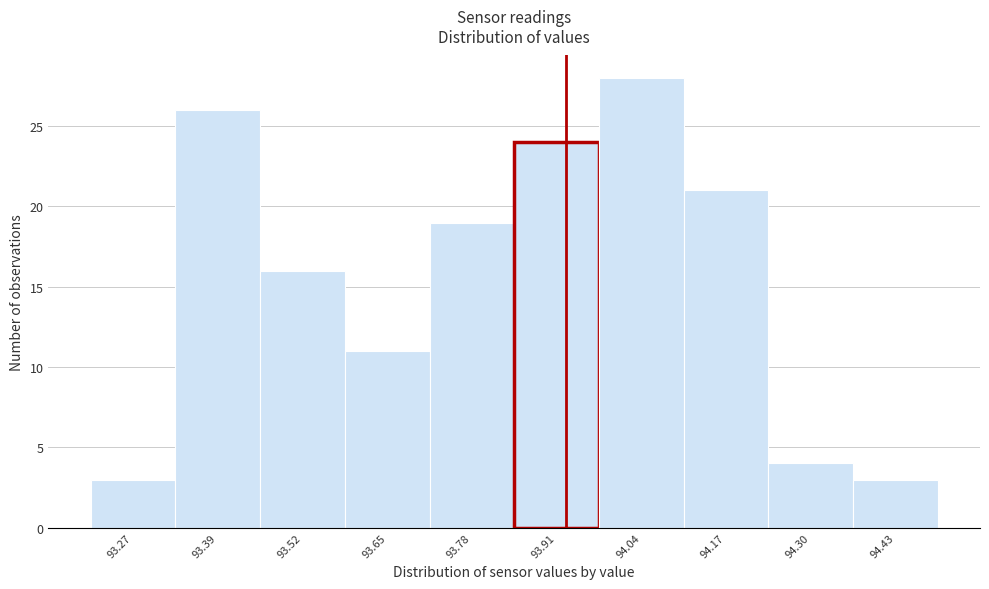

Over which range of the x-axis is the bar tallest?

93.98 to 94.11